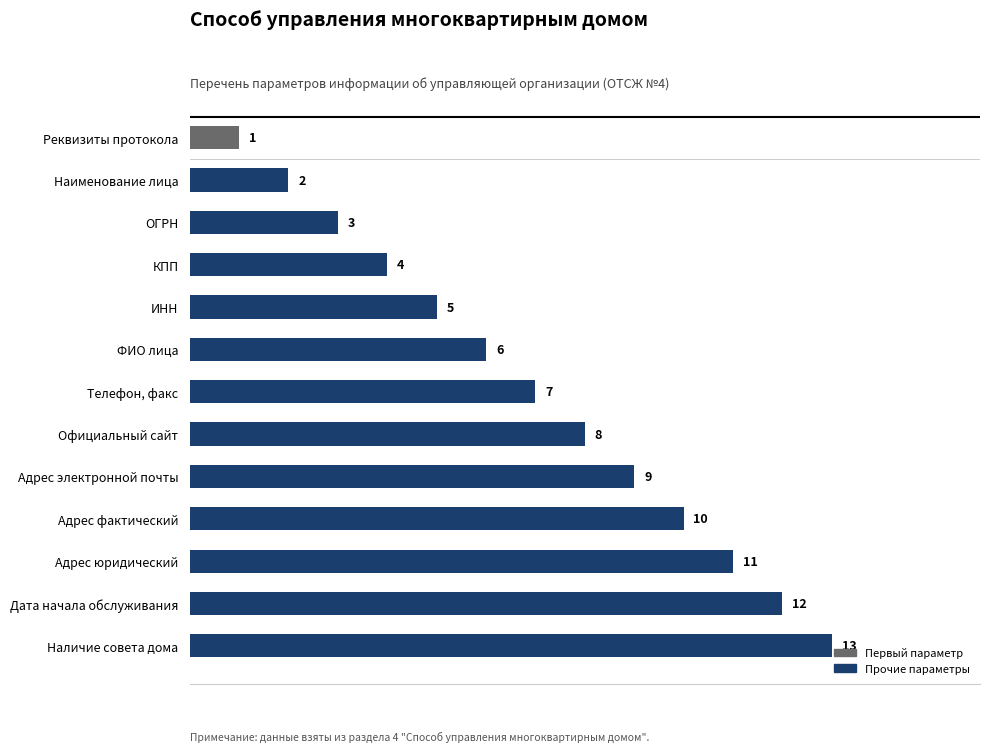

Rank the categories by value from highest to lowest.

Наличие совета дома, Дата начала обслуживания, Адрес юридический, Адрес фактический, Адрес электронной почты, Официальный сайт, Телефон, факс, ФИО лица, ИНН, КПП, ОГРН, Наименование лица, Реквизиты протокола